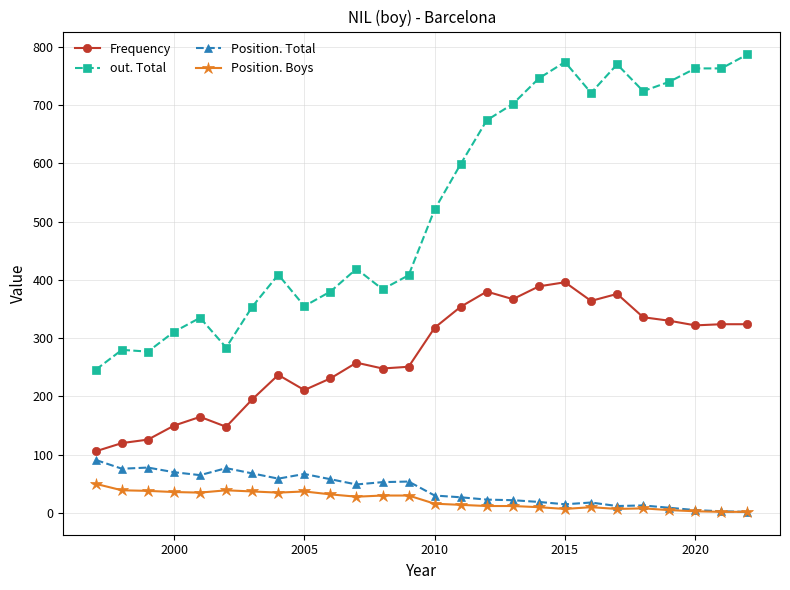

Which series has the largest range (max minus min)?

out. Total